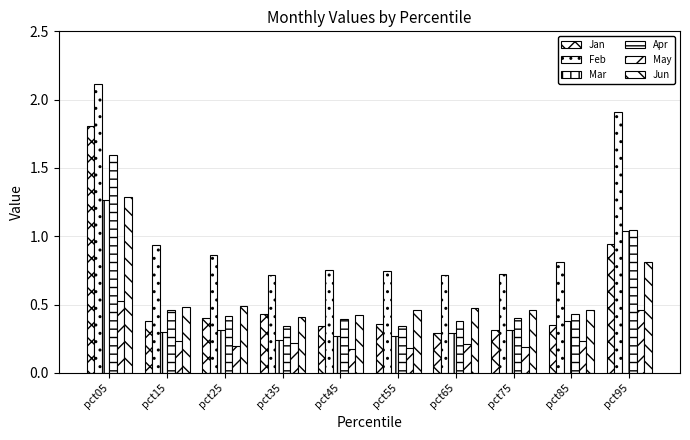

Which label corresponds to the smallest value in the chart?

pct45